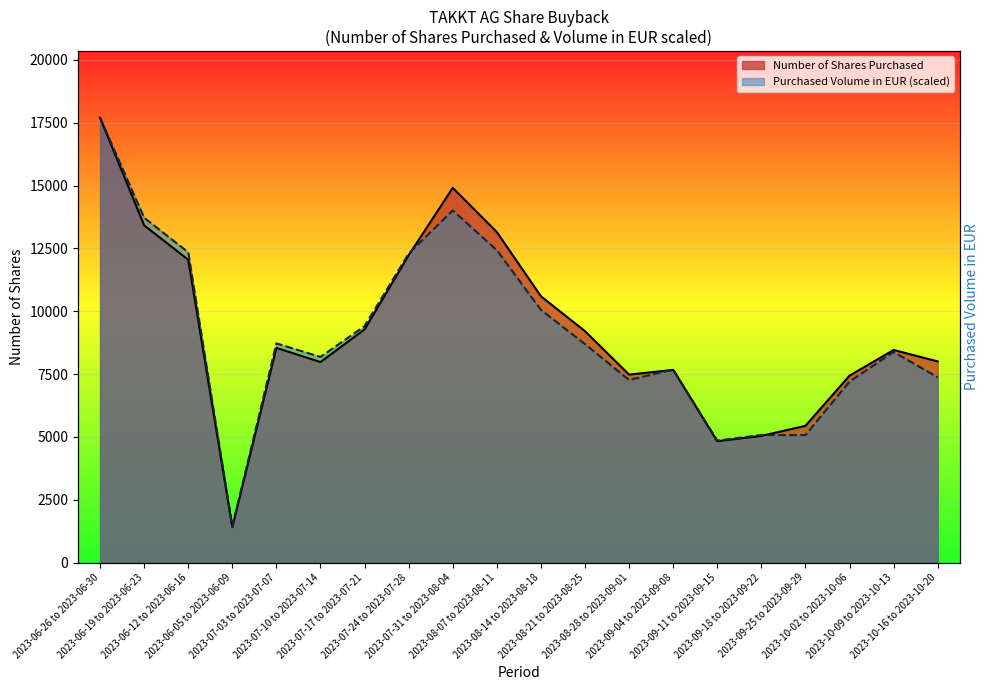

What is the sum of the Purchased Volume in EUR values at 2023-08-14 to 2023-08-18 and 2023-07-31 to 2023-08-04?

24059.7